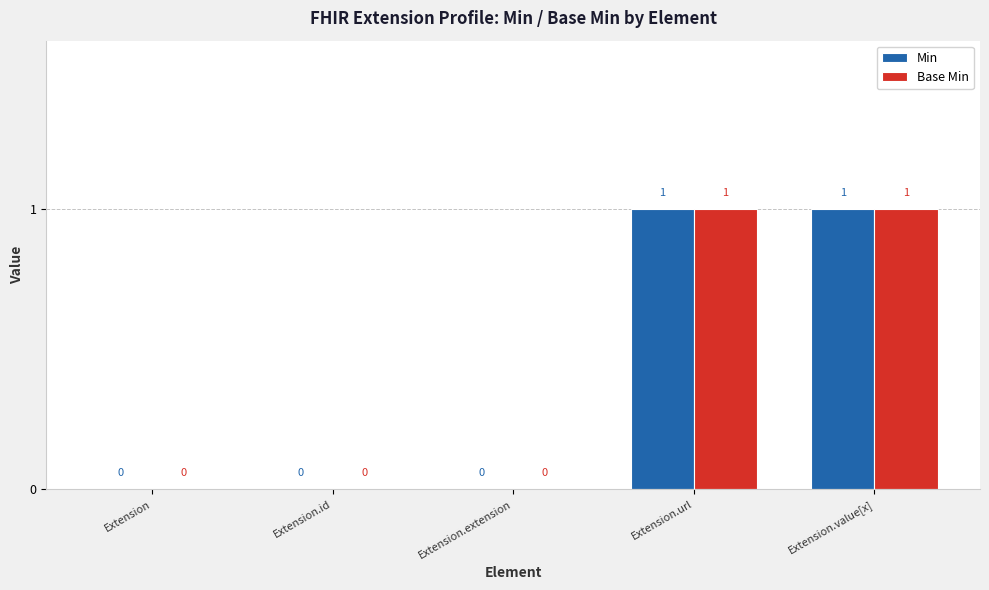

What is the sum of all Base Min values?

2